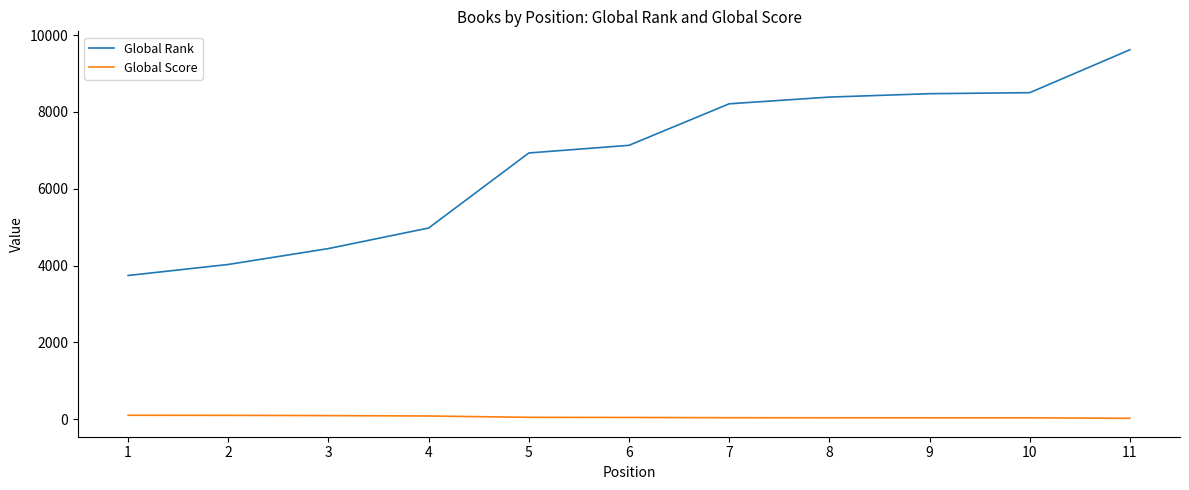

Is this an area chart (filled region under the line)?

No